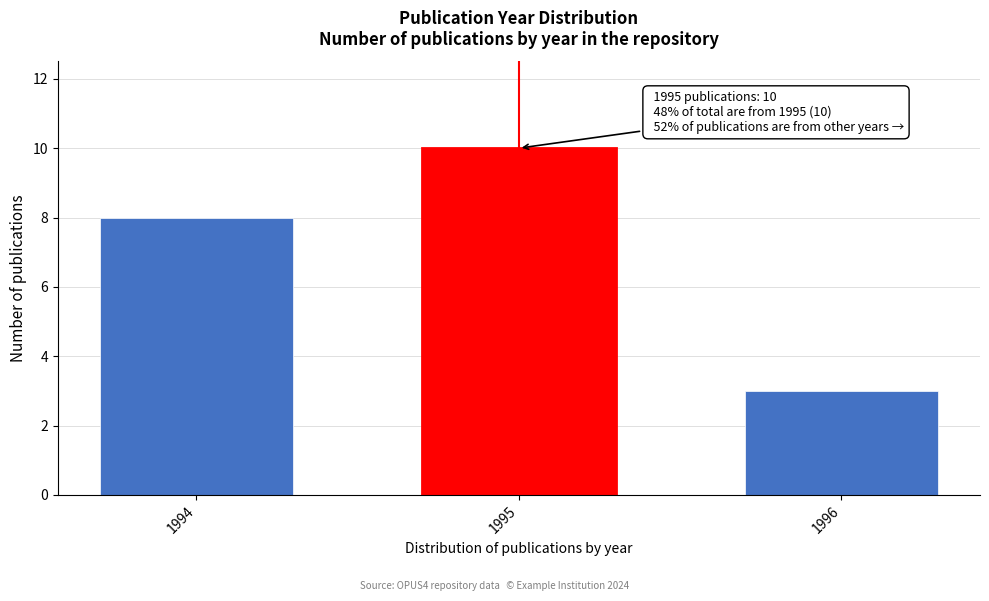

Reading left to right, list all the values displayed in this chart.

1994=8	1995=10	1996=3